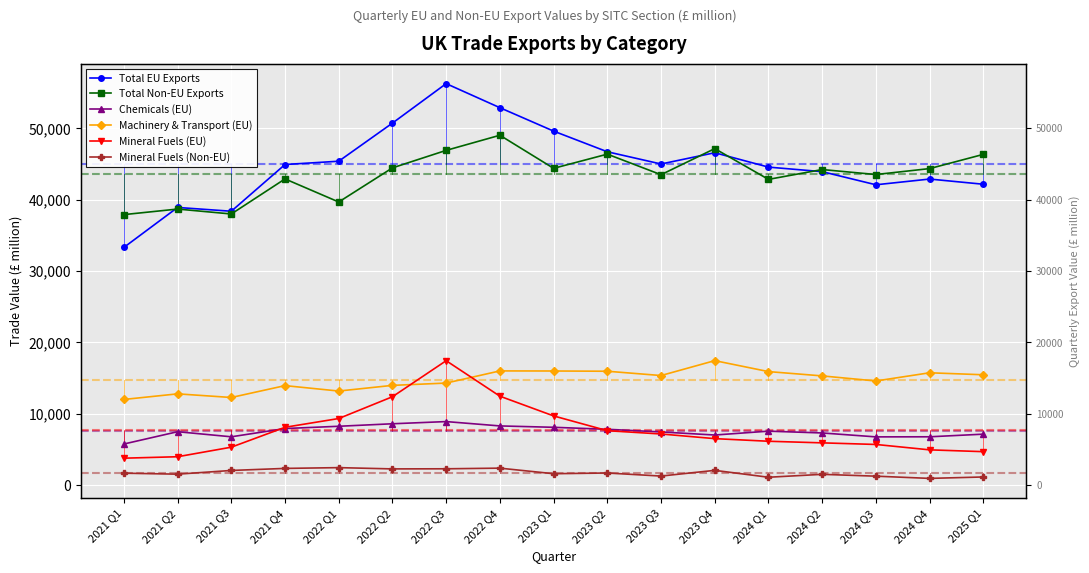

What position from the right is 2023 Q1?

9